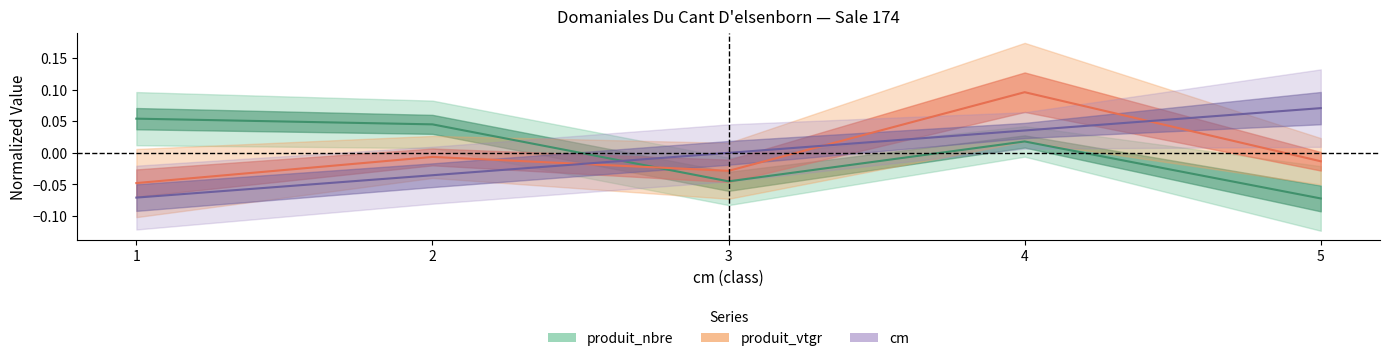

How many lines are shown in the chart?

3